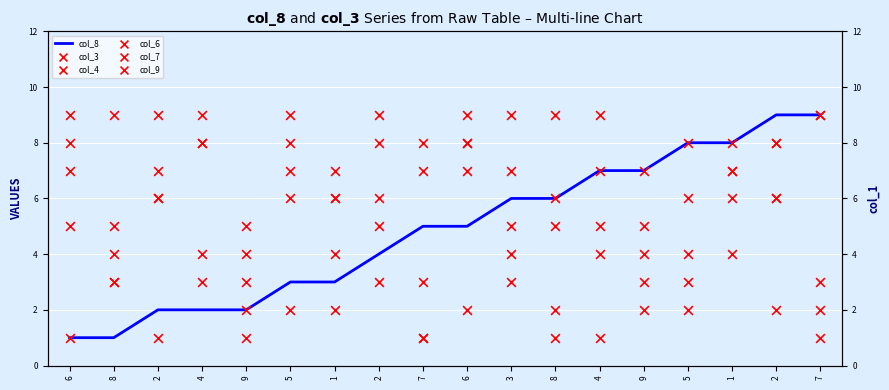

At which category is the sum across all series the highest?

1